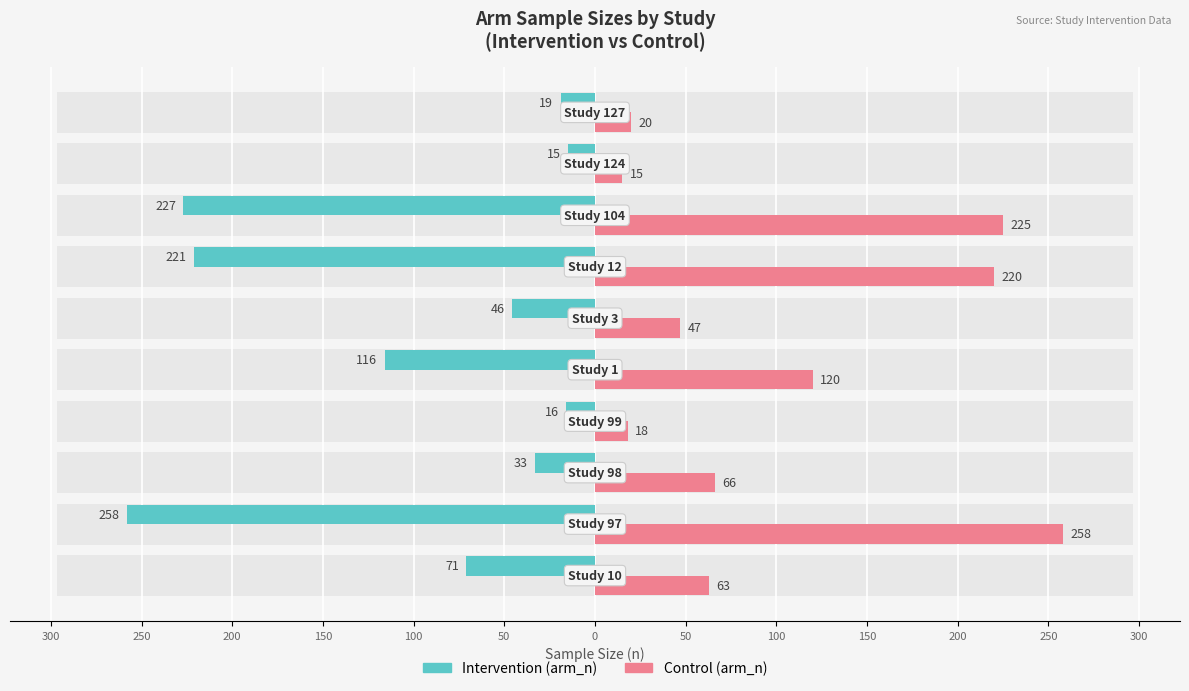

Is it true that Control (arm_n) equals 24 at 100?

False